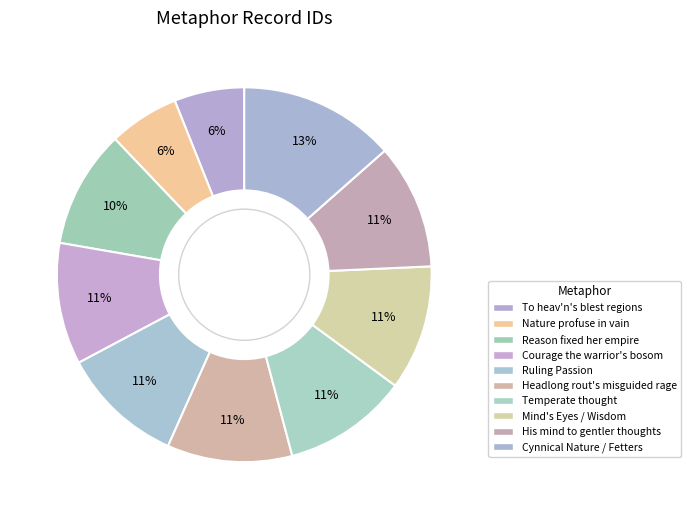

The Temperate thought slice represents 1% of the pie. True or false?

False